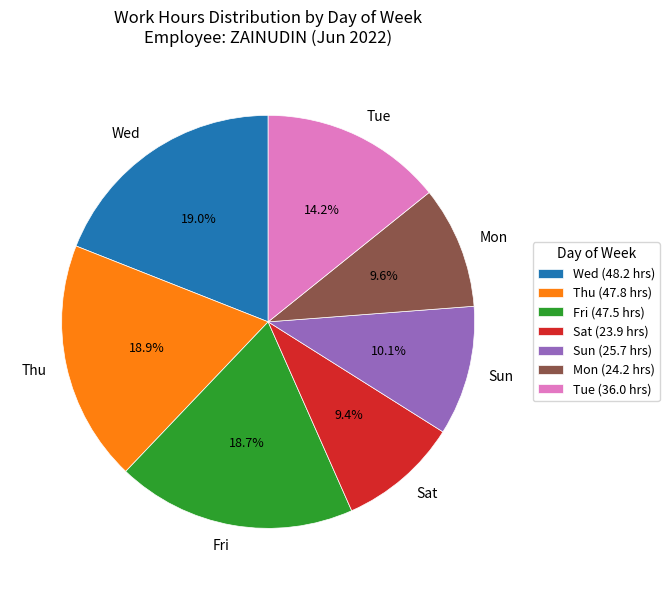

Which has a higher value, Sat or Tue?

Tue